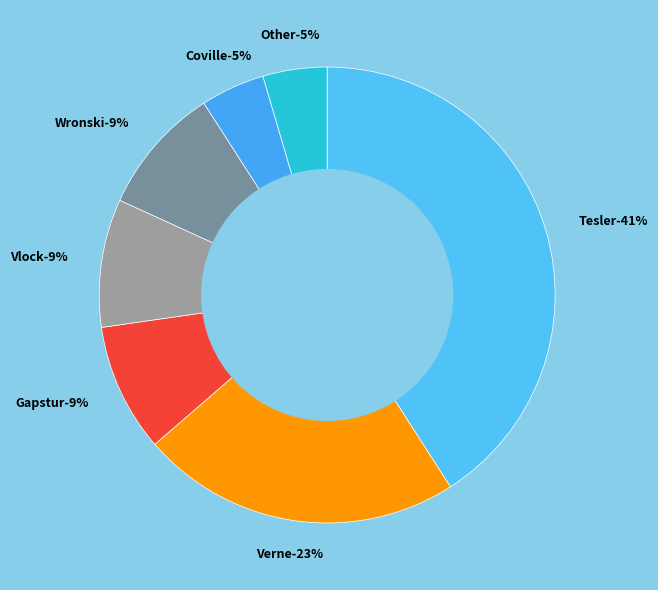

True or false: Other accounts for 5% of the total.

True